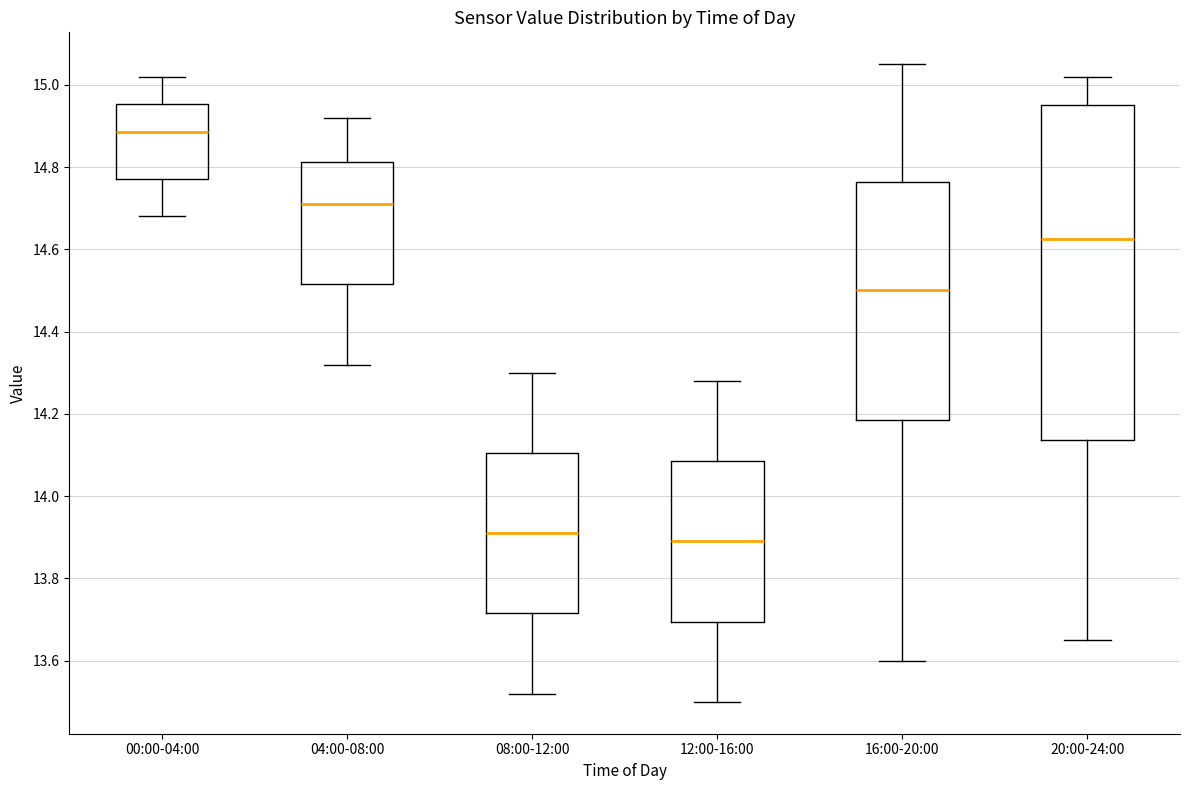

Where does the lower whisker of the box for 12:00-16:00 end on the y-axis? The values are not printed on the chart, so give them approximately, as read against the axis.

13.50